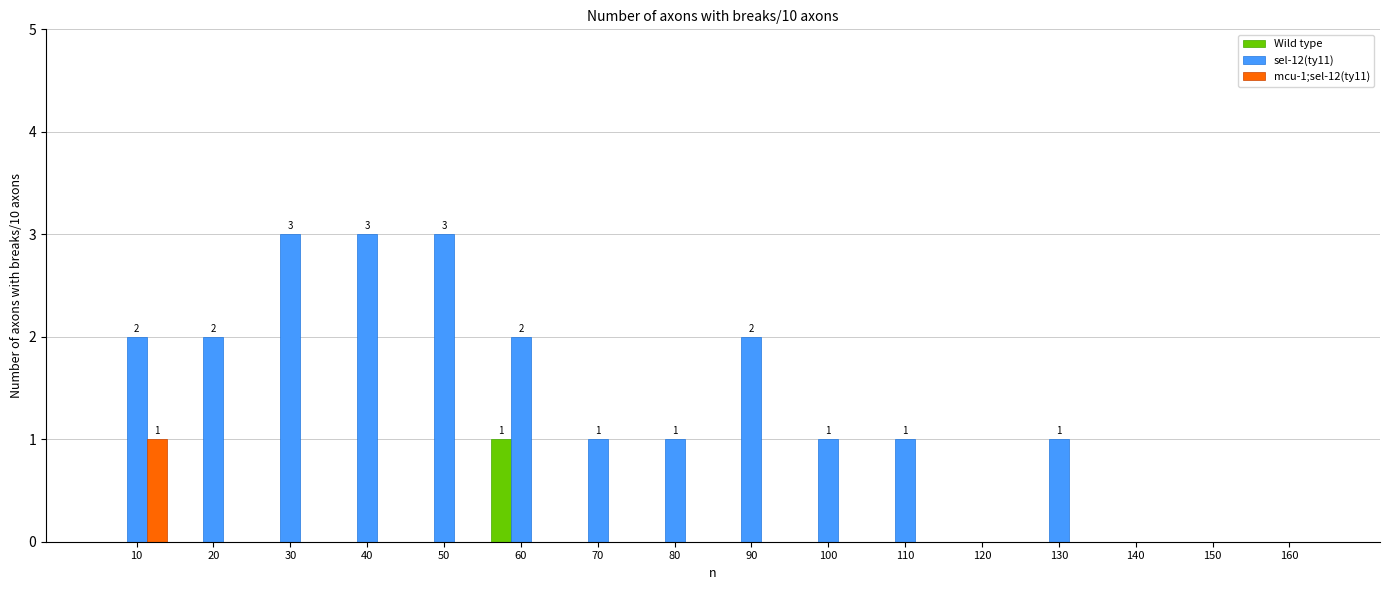

The value of mcu-1;sel-12(ty11) at 60 is -1. True or false?

False